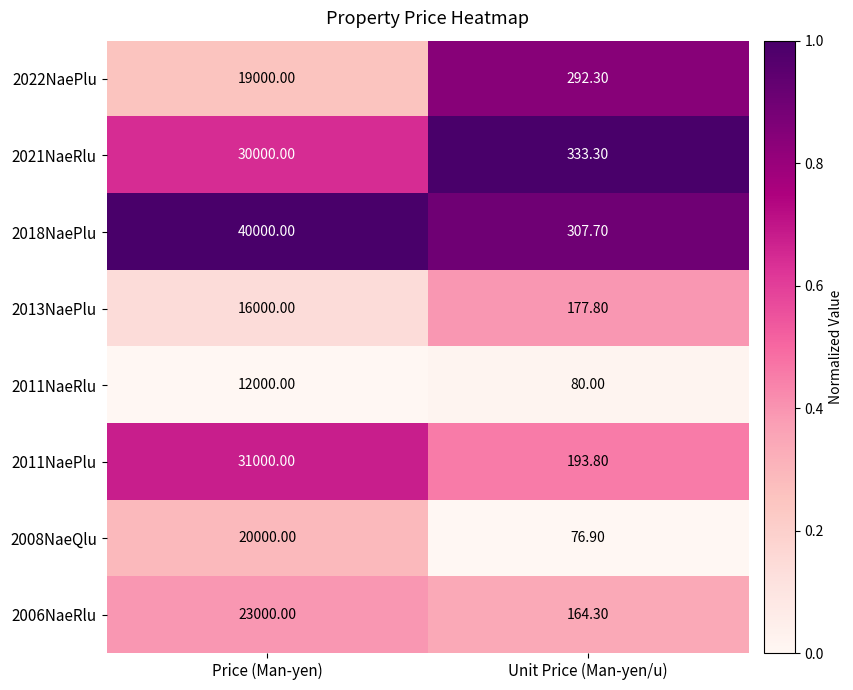

Where is 2006NaeRlu nearest to the value 11582?

Unit Price (Man-yen/u)